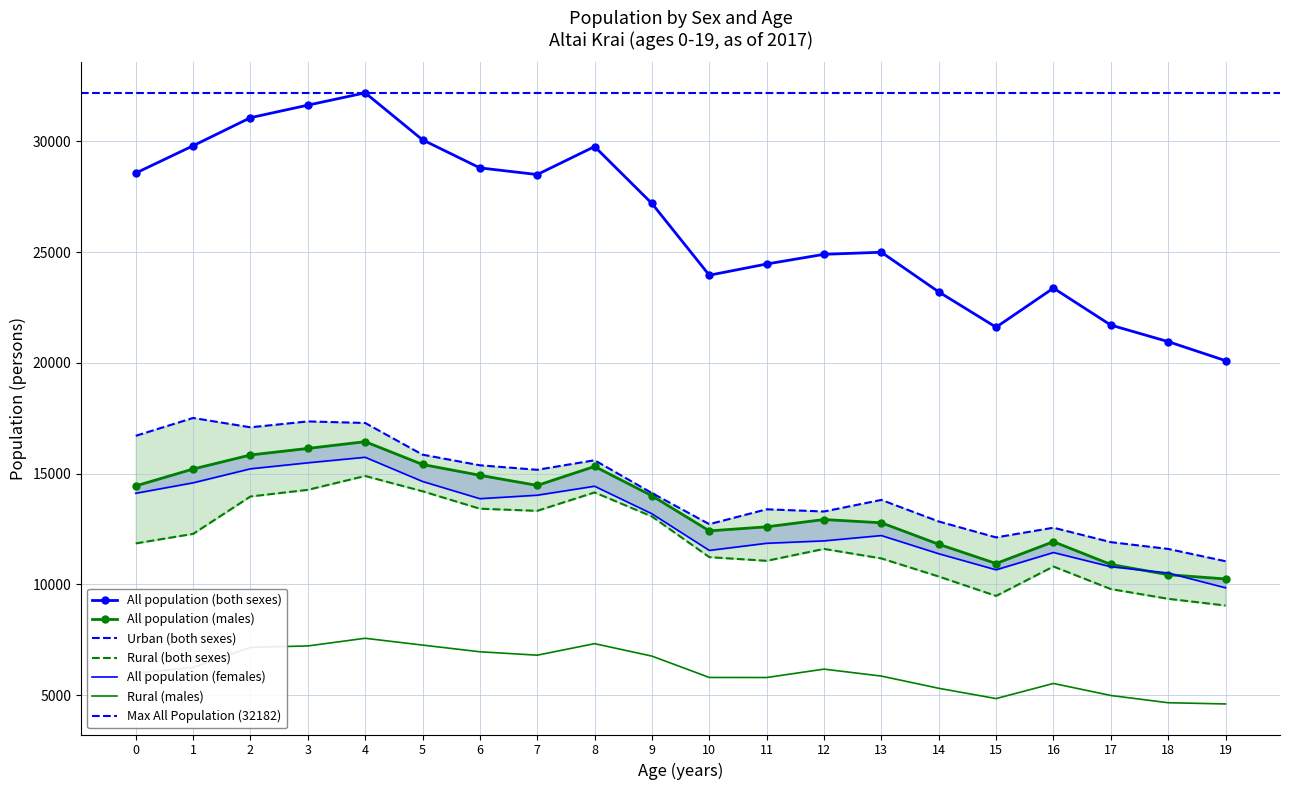

Is the value of All population (females) at 9 greater than the value of Rural (both sexes) at 5?

No